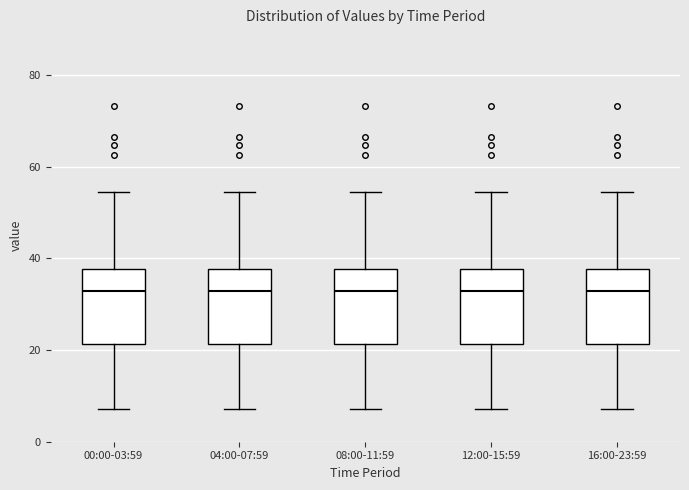

Reading left to right, transcribe this box plot: for each box, give where its median line is, the range the box spans, and where its two whiskers end, as read against the y-axis. The values are not printed on the chart, so give them approximately, as read against the axis.

00:00-03:59: median 32, box 22 to 38, whiskers 8 to 54
04:00-07:59: median 32, box 22 to 38, whiskers 8 to 54
08:00-11:59: median 32, box 22 to 38, whiskers 8 to 54
12:00-15:59: median 32, box 22 to 38, whiskers 8 to 54
16:00-23:59: median 32, box 22 to 38, whiskers 8 to 54